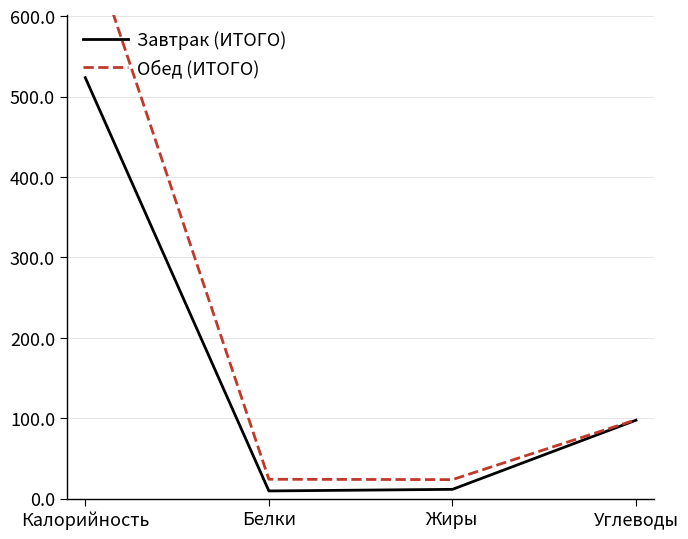

Rank the series by their average value, from highest to lowest.

Обед (ИТОГО), Завтрак (ИТОГО)